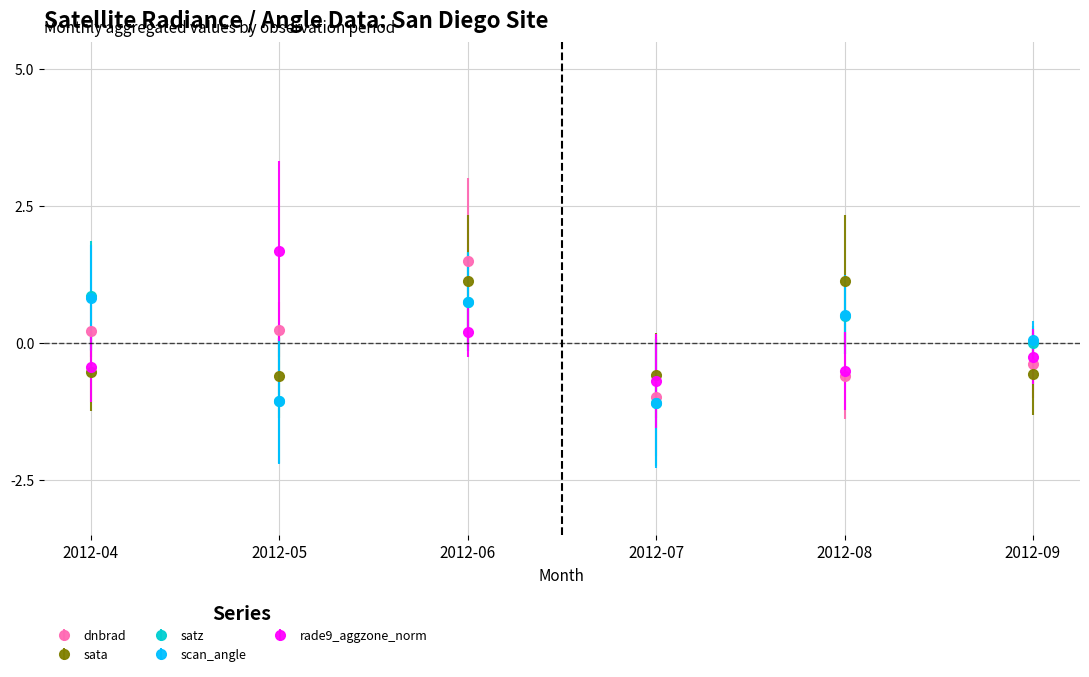

Which series has the widest spread of values?

dnbrad